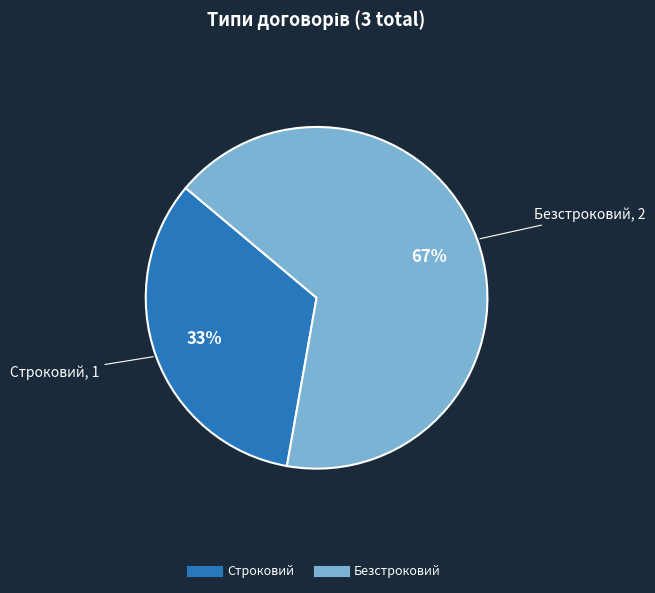

Count the number of slices in the pie.

2